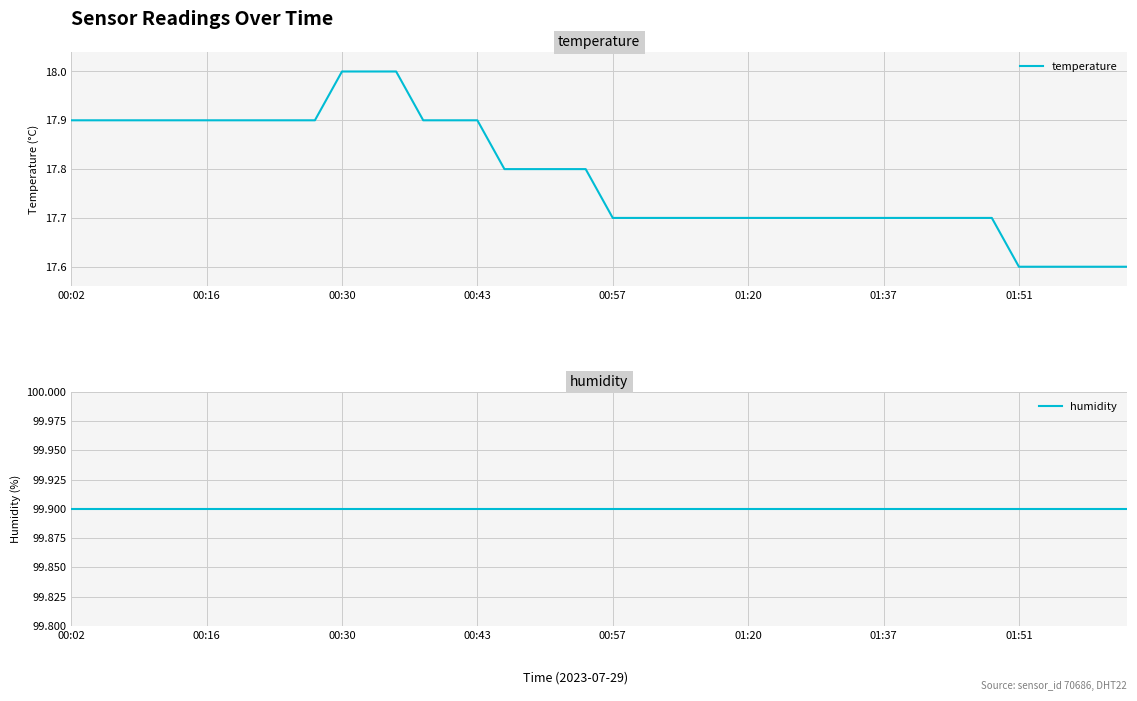

True or false: humidity and temperature cross at least once.

False